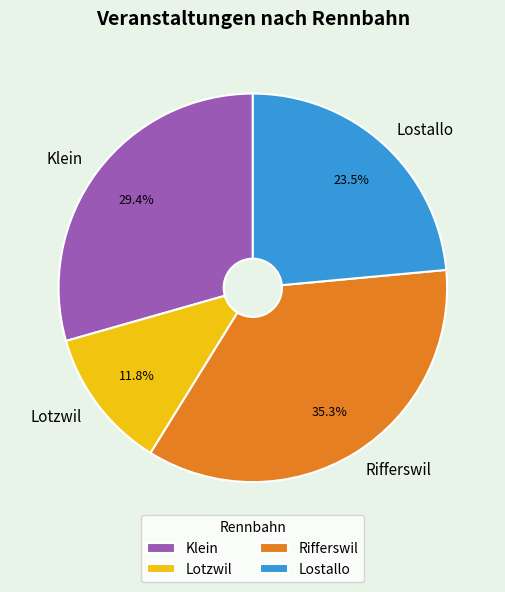

How many segments does this pie chart have?

4